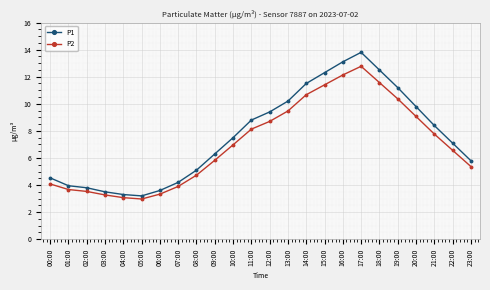

Reading left to right, what are all the values shown in this chart?

P1: 00:00=4.5	01:00=4.0	02:00=3.8	03:00=3.5	04:00=3.3	05:00=3.2	06:00=3.6	07:00=4.2	08:00=5.1	09:00=6.3	10:00=7.5	11:00=8.8	12:00=9.4	13:00=10.2	14:00=11.5	15:00=12.3	16:00=13.1	17:00=13.8	18:00=12.5	19:00=11.2	20:00=9.8	21:00=8.4	22:00=7.1	23:00=5.8
P2: 00:00=4.1	01:00=3.7	02:00=3.5	03:00=3.3	04:00=3.1	05:00=3.0	06:00=3.3	07:00=3.9	08:00=4.7	09:00=5.8	10:00=7.0	11:00=8.1	12:00=8.7	13:00=9.5	14:00=10.7	15:00=11.4	16:00=12.1	17:00=12.8	18:00=11.6	19:00=10.4	20:00=9.1	21:00=7.8	22:00=6.6	23:00=5.4